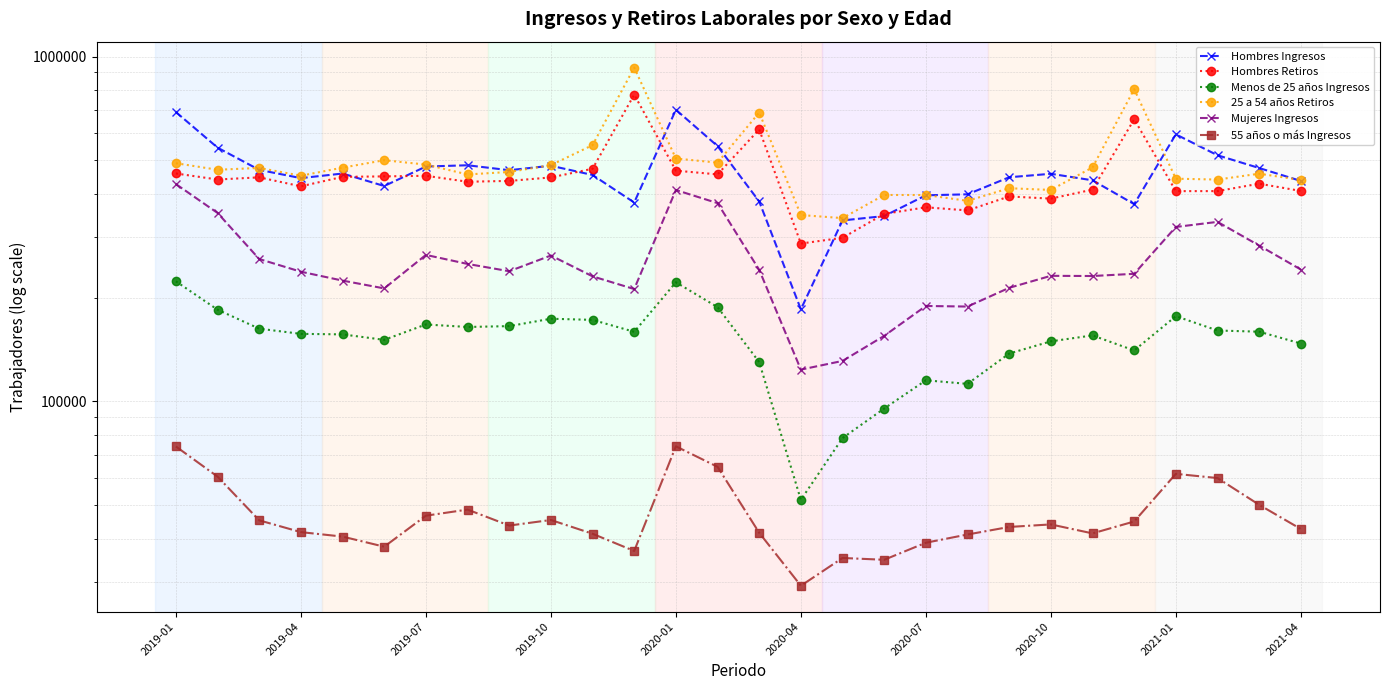

What are all the series names shown in the legend?

Hombres Ingresos, Hombres Retiros, Menos de 25 años Ingresos, 25 a 54 años Retiros, Mujeres Ingresos, 55 años o más Ingresos